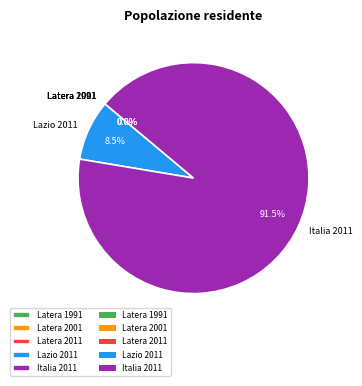

What percentage is NOT represented by Italia 2011?

8.5%